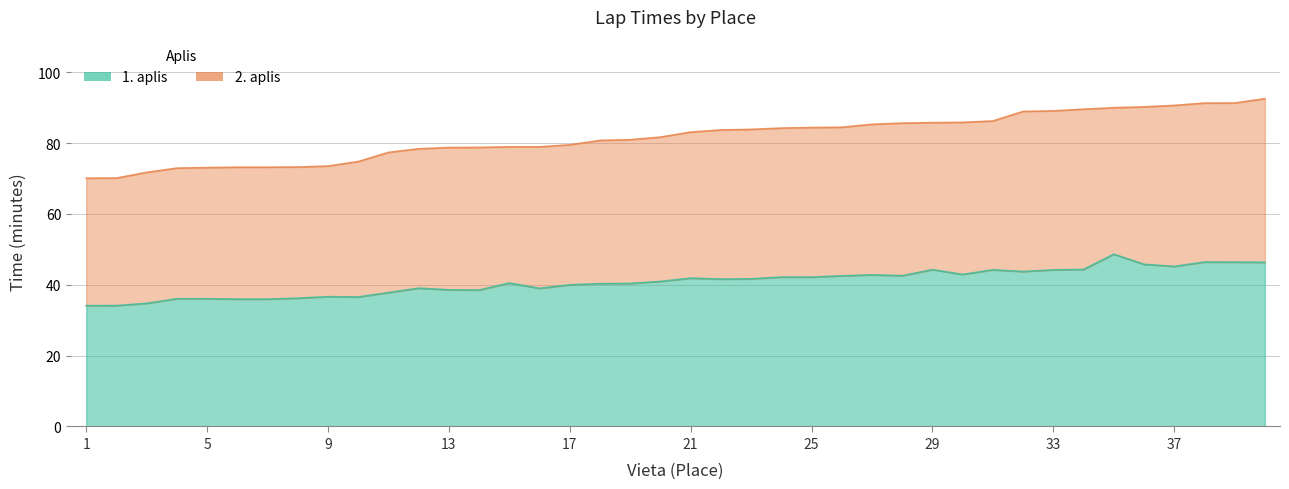

How many values are below 41?

20